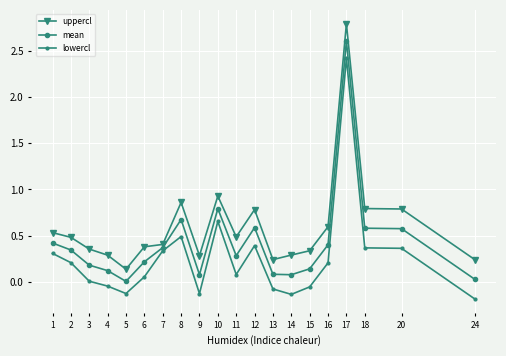

Count the number of data series in this chart.

3